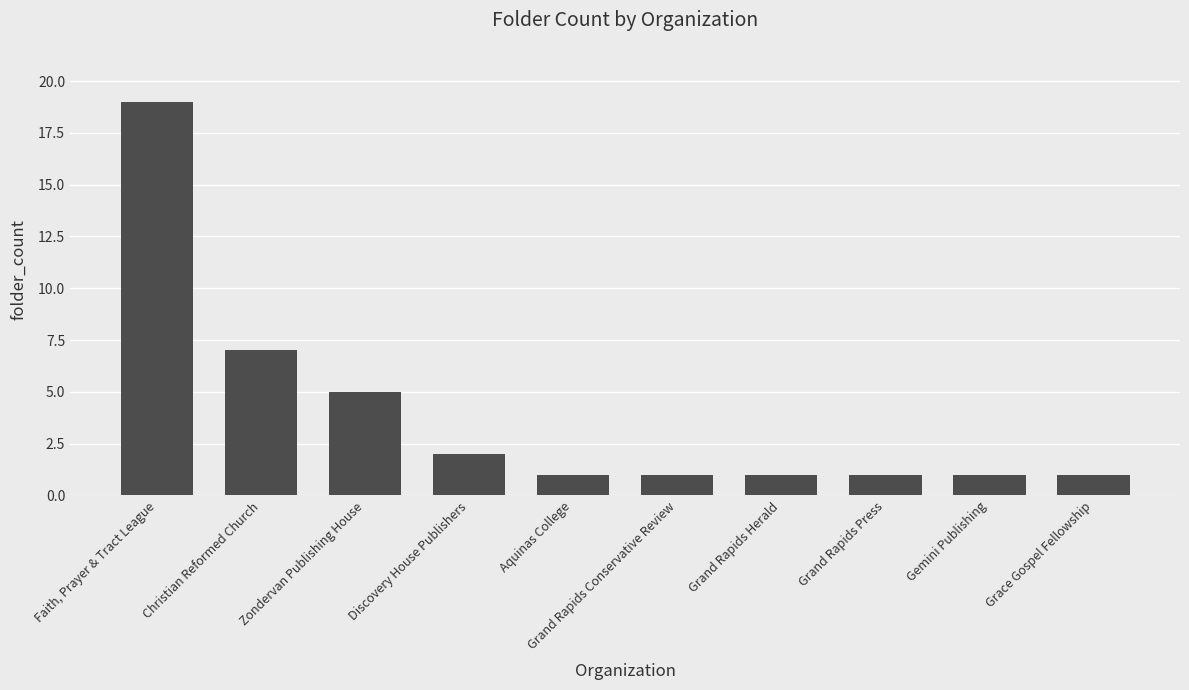

The chart shows a value of 1 at Gemini Publishing. True or false?

True